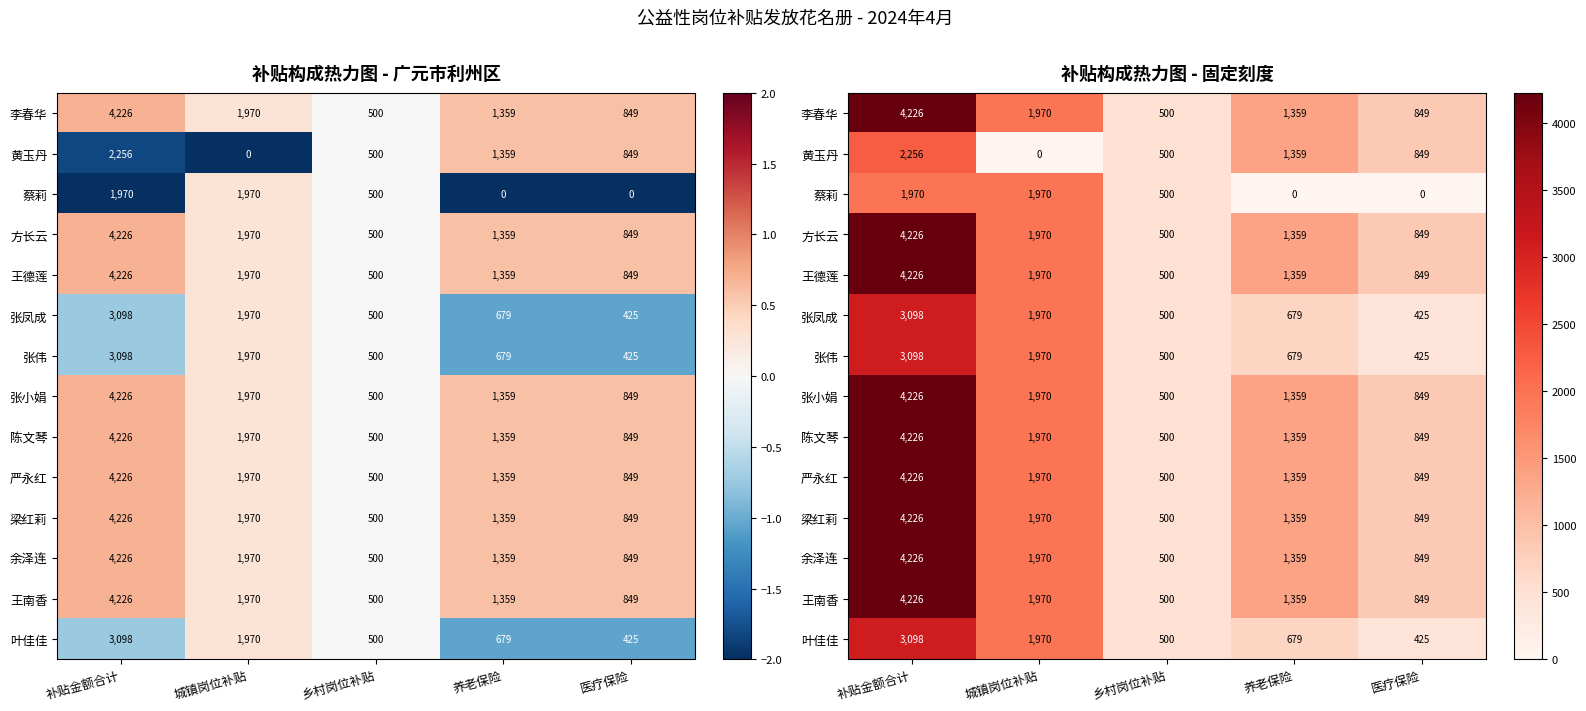

What is the difference between the second highest and minimum values in the 叶佳佳 series?

1545.5